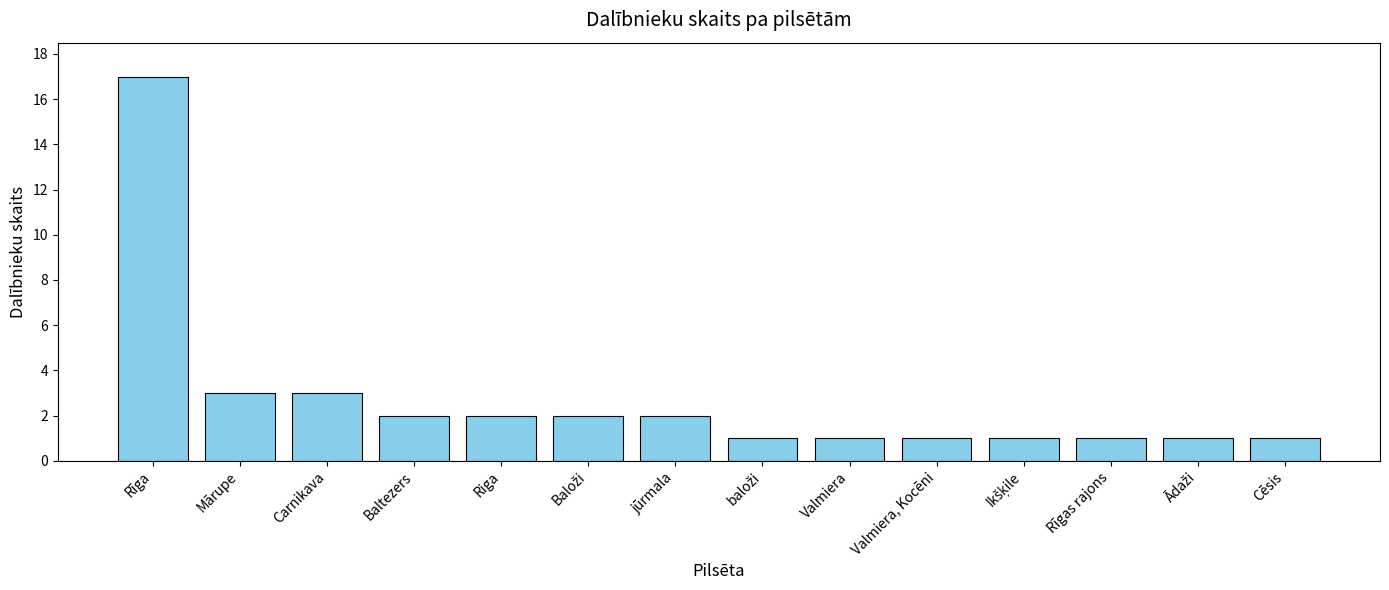

Between Valmiera, Kocēni and Baltezers, which is larger?

Baltezers